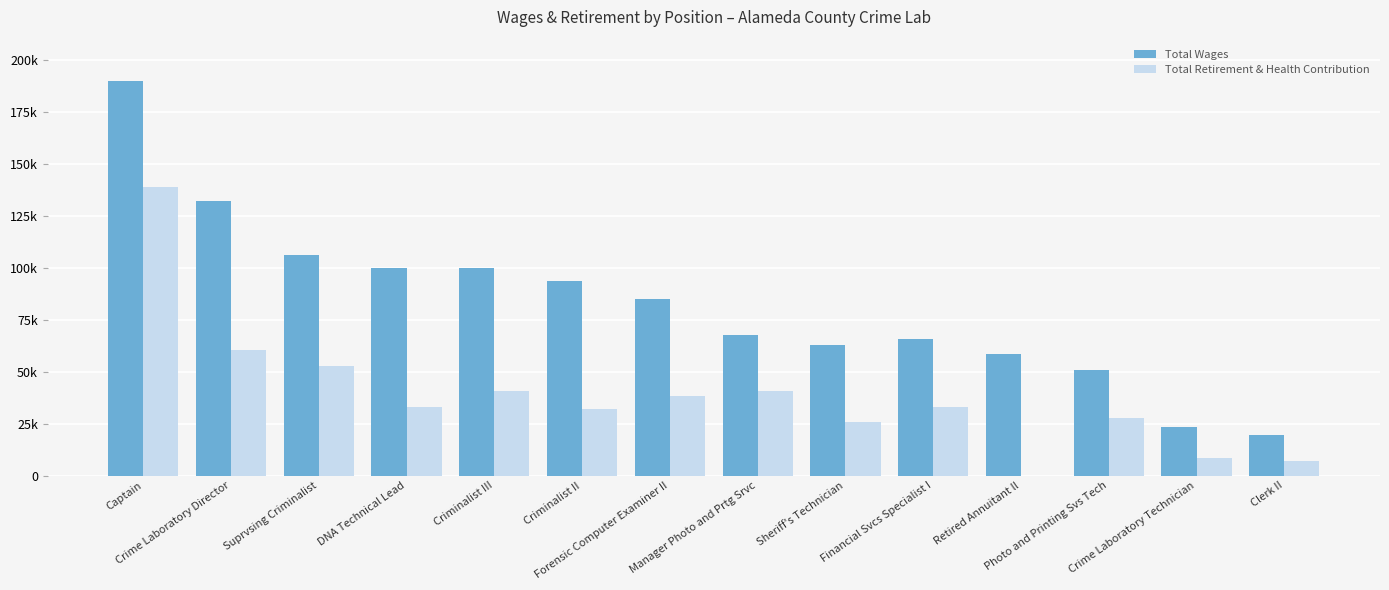

Reading left to right, extract all data points from this chart.

Total Wages: Captain=190007	Crime Laboratory Director=132144	Suprvsing Criminalist=106397	DNA Technical Lead=99935	Criminalist III=100081	Criminalist II=93704	Forensic Computer Examiner II=85123	Manager Photo and Prtg Srvc=67500	Sheriff's Technician=62903	Financial Svcs Specialist I=65553	Retired Annuitant ll=58325	Photo and Printing Svs Tech=51057	Crime Laboratory Technician=23603	Clerk II=19623
Total Retirement & Health Contribution: Captain=138869	Crime Laboratory Director=60302	Suprvsing Criminalist=52638	DNA Technical Lead=33038	Criminalist III=40894	Criminalist II=32290	Forensic Computer Examiner II=38281	Manager Photo and Prtg Srvc=40746	Sheriff's Technician=25654	Financial Svcs Specialist I=33055	Retired Annuitant ll=0	Photo and Printing Svs Tech=27896	Crime Laboratory Technician=8433	Clerk II=7048